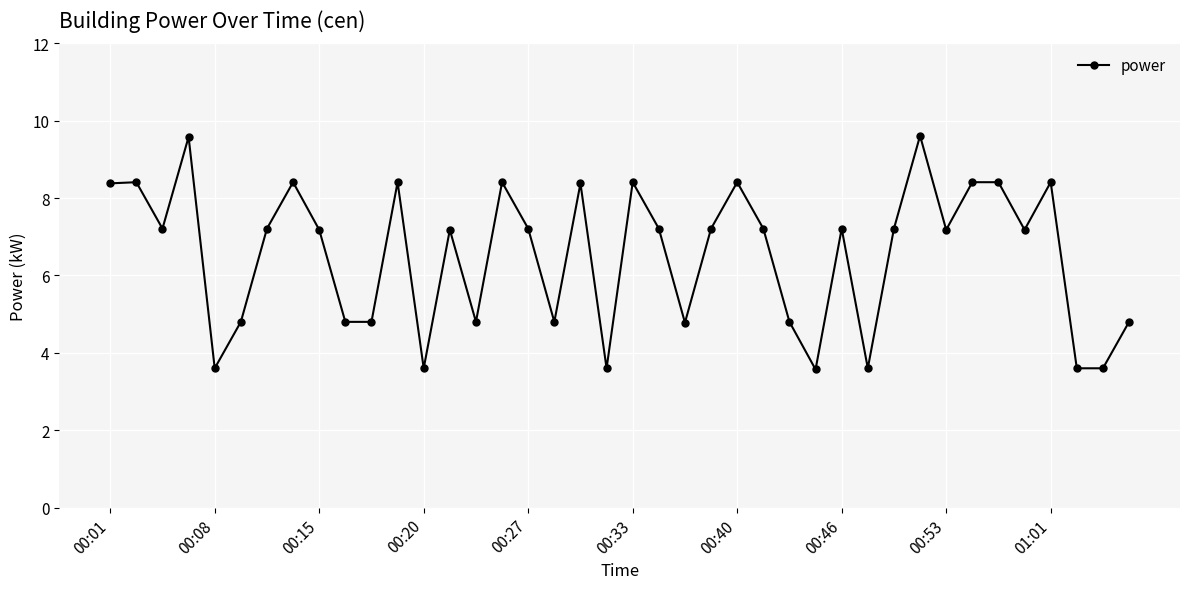

What is the average value?

6.5